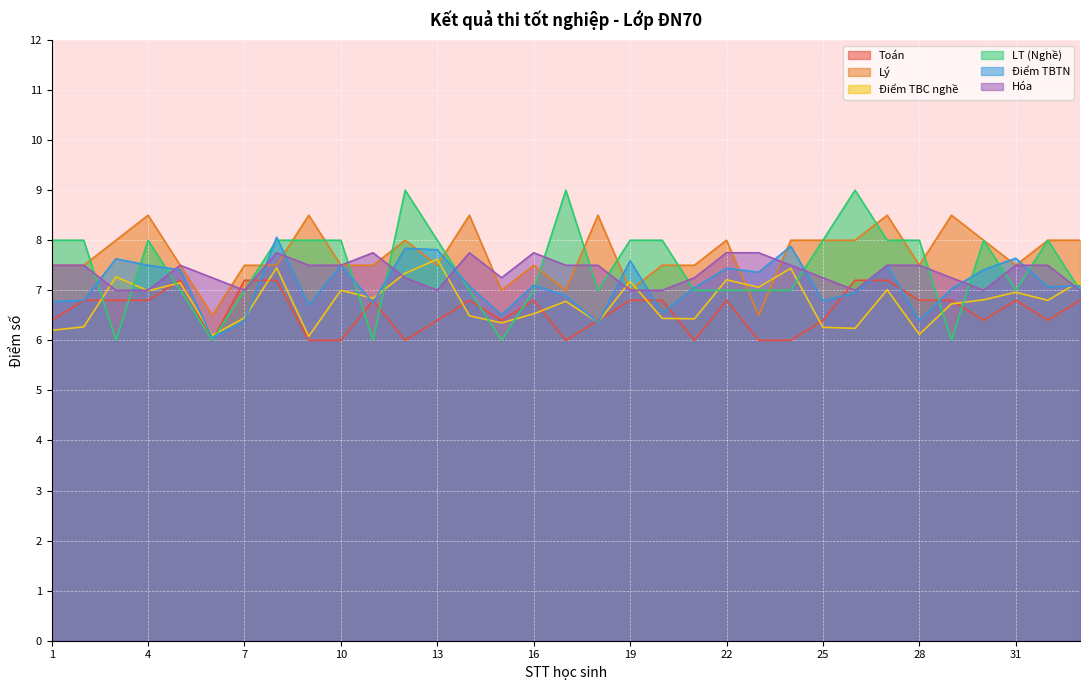

Reading left to right, transcribe all the data shown in this chart.

Toán: 6.4	6.8	6.8	6.8	7.2	6.0	7.2	7.2	6.0	6.0	6.8	6.0	6.4	6.8	6.4	6.8	6.0	6.4	6.8	6.8	6.0	6.8	6.0	6.0	6.4	7.2	7.2	6.8	6.8	6.4	6.8	6.4	6.8
Lý: 7.5	7.5	8.0	8.5	7.5	6.5	7.5	7.5	8.5	7.5	7.5	8.0	7.5	8.5	7.0	7.5	7.0	8.5	7.0	7.5	7.5	8.0	6.5	8.0	8.0	8.0	8.5	7.5	8.5	8.0	7.5	8.0	8.0
Điểm TBC nghề: 6.2	6.3	7.3	7.0	7.2	6.1	6.5	7.5	6.1	7.0	6.8	7.3	7.6	6.5	6.3	6.5	6.8	6.4	7.2	6.4	6.4	7.2	7.1	7.4	6.3	6.2	7.0	6.1	6.7	6.8	7.0	6.8	7.2
LT (Nghề): 8.0	8.0	6.0	8.0	7.0	6.0	7.0	8.0	8.0	8.0	6.0	9.0	8.0	7.0	6.0	7.0	9.0	7.0	8.0	8.0	7.0	7.0	7.0	7.0	8.0	9.0	8.0	8.0	6.0	8.0	7.0	8.0	7.0
Điểm TBTN: 6.8	6.8	7.6	7.5	7.4	6.0	6.4	8.1	6.7	7.5	6.8	7.8	7.8	7.1	6.5	7.1	6.9	6.3	7.6	6.5	7.0	7.4	7.4	7.9	6.8	7.0	7.5	6.4	7.0	7.4	7.6	7.1	7.1
Hóa: 7.5	7.5	7.0	7.0	7.5	7.2	7.0	7.8	7.5	7.5	7.8	7.2	7.0	7.8	7.2	7.8	7.5	7.5	7.0	7.0	7.2	7.8	7.8	7.5	7.2	7.0	7.5	7.5	7.2	7.0	7.5	7.5	7.0